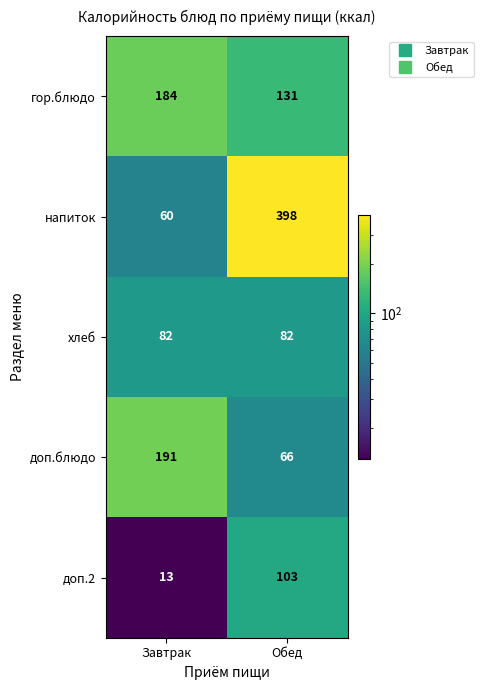

At which category is the sum across all series the highest?

Обед